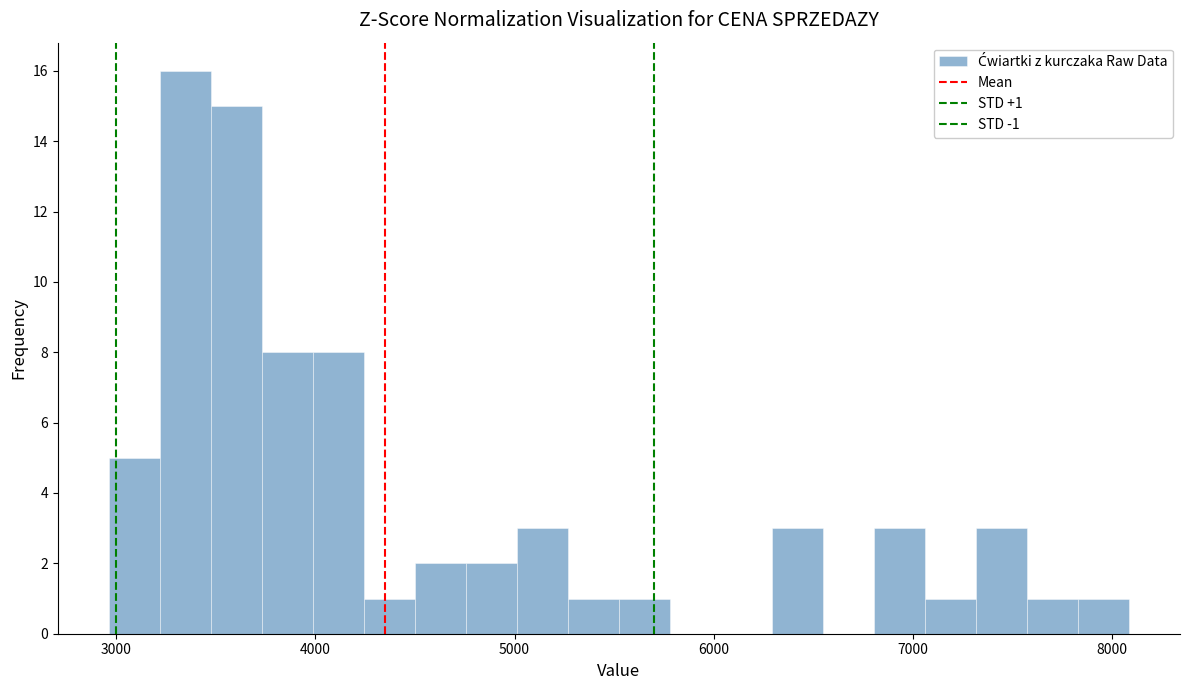

Read against the x-axis, roughly where is the centre of the tallest bar?

3300